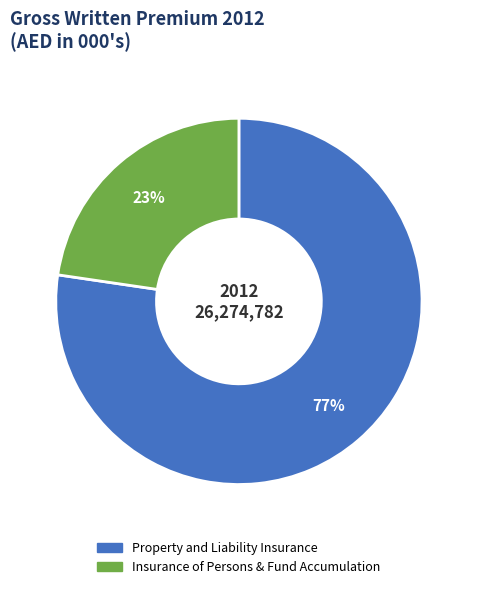

What percentage is the Insurance of Persons & Fund Accumulation slice, to the nearest percent?

23%